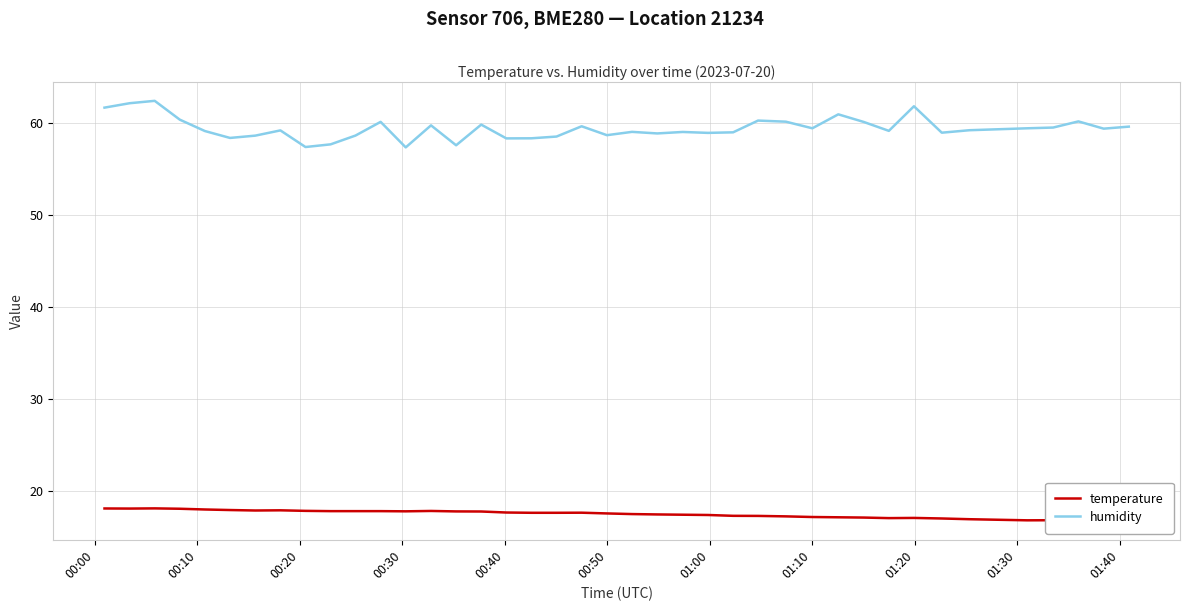

What is the minimum value for humidity?

57.4